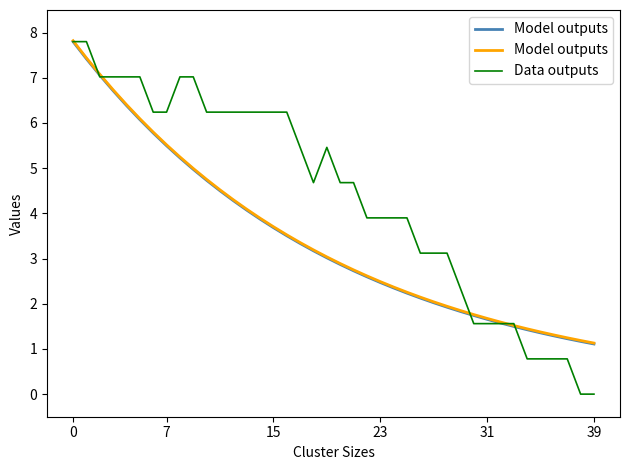

How many intersections are there between Model outputs and Data outputs?

6